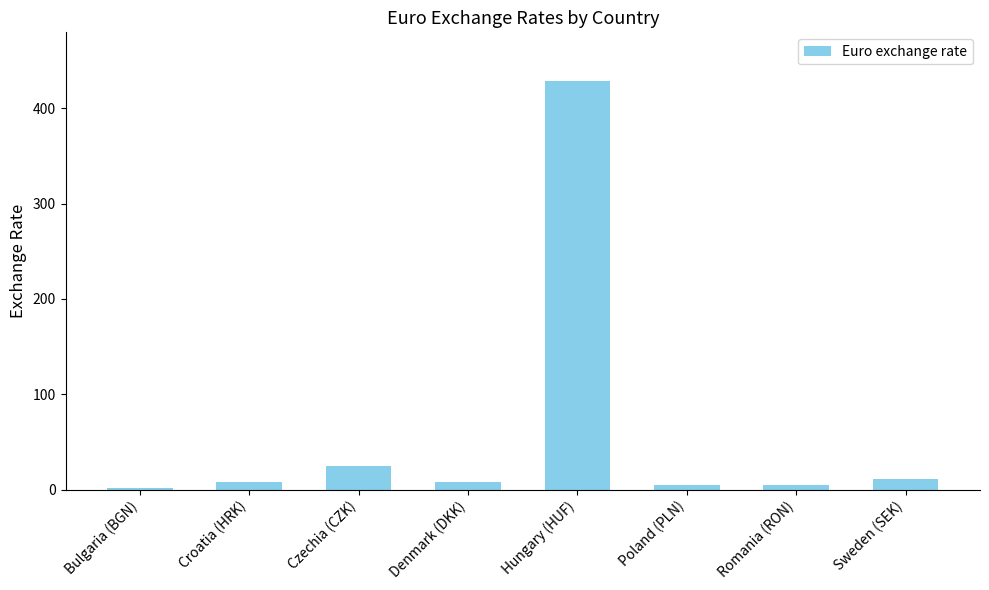

What is the greatest value displayed?

428.2